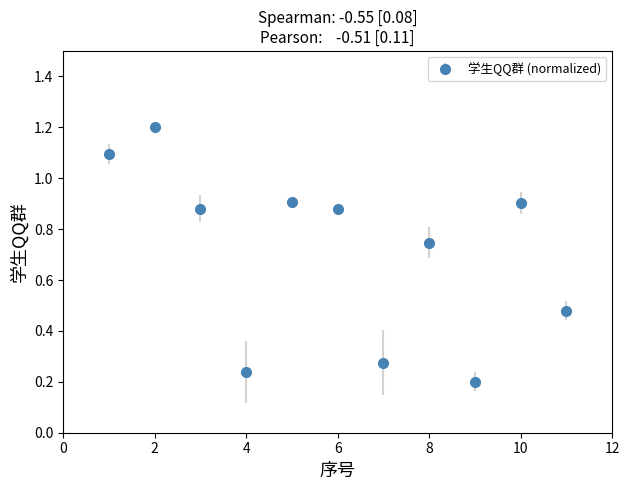

True or false: the data has more than 0 interior local peaks.

True